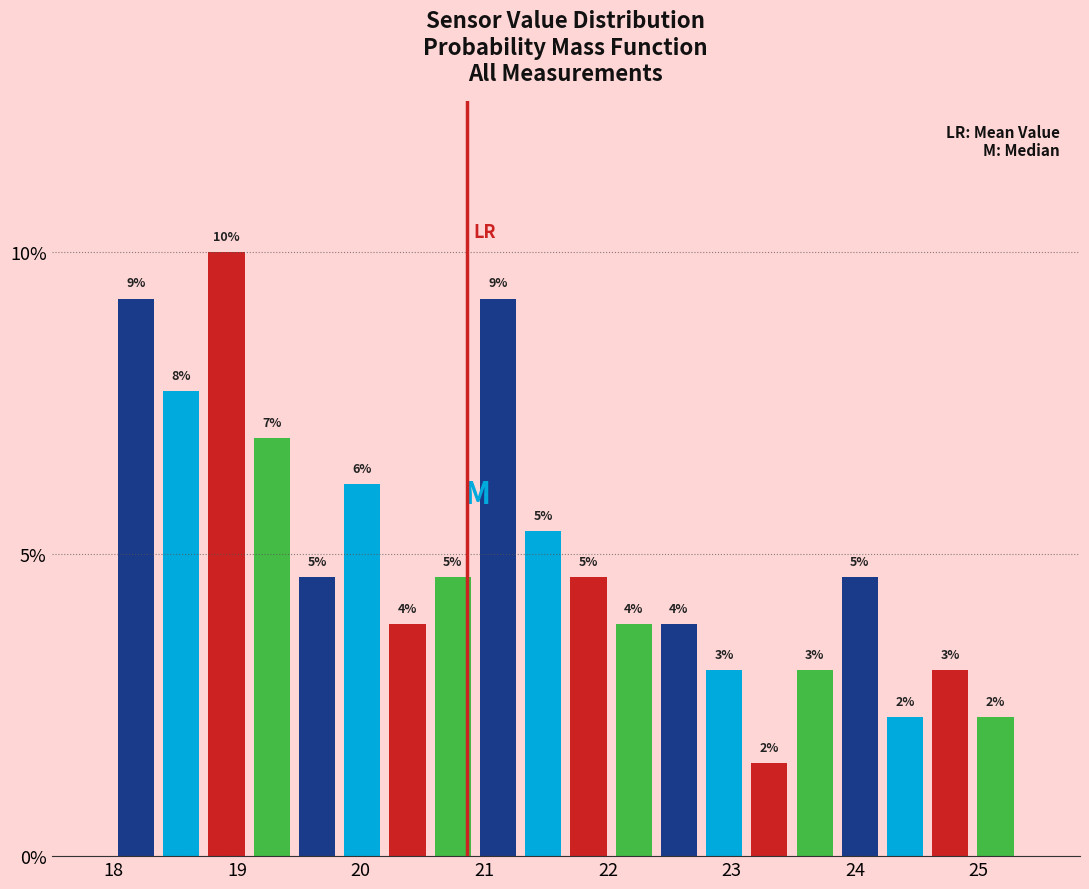

Read against the x-axis, roughly where is the centre of the tallest bar?

18.9